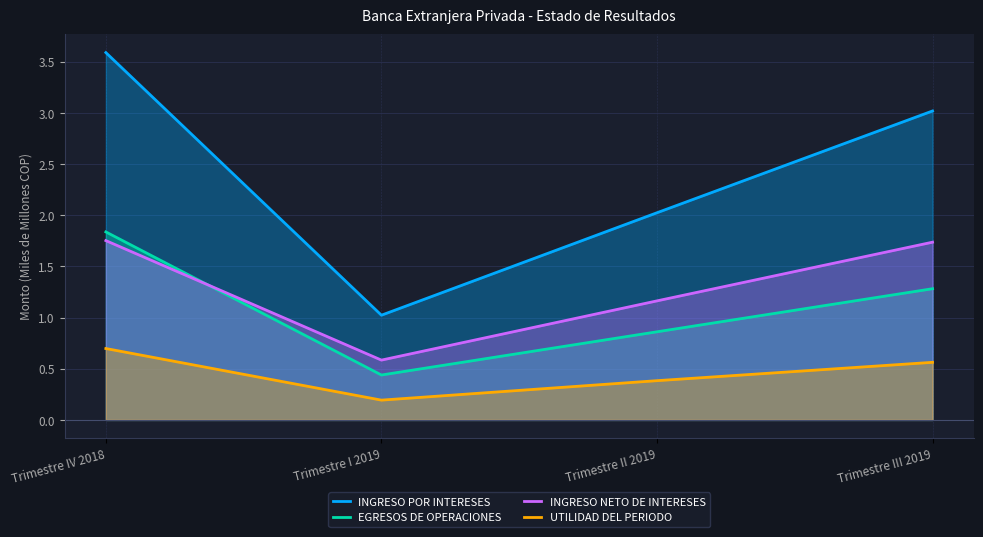

In INGRESO POR INTERESES, how many points are lower than both neighbors (excluding endpoints)?

1